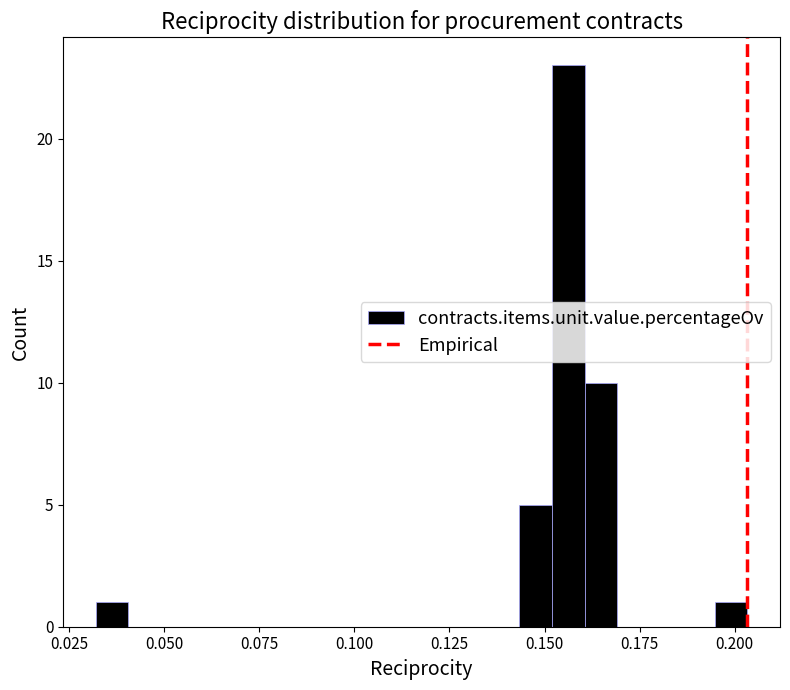

Around what value on the x-axis is the tallest bar? Give the approximate position of its centre, as read against the axis.

0.155